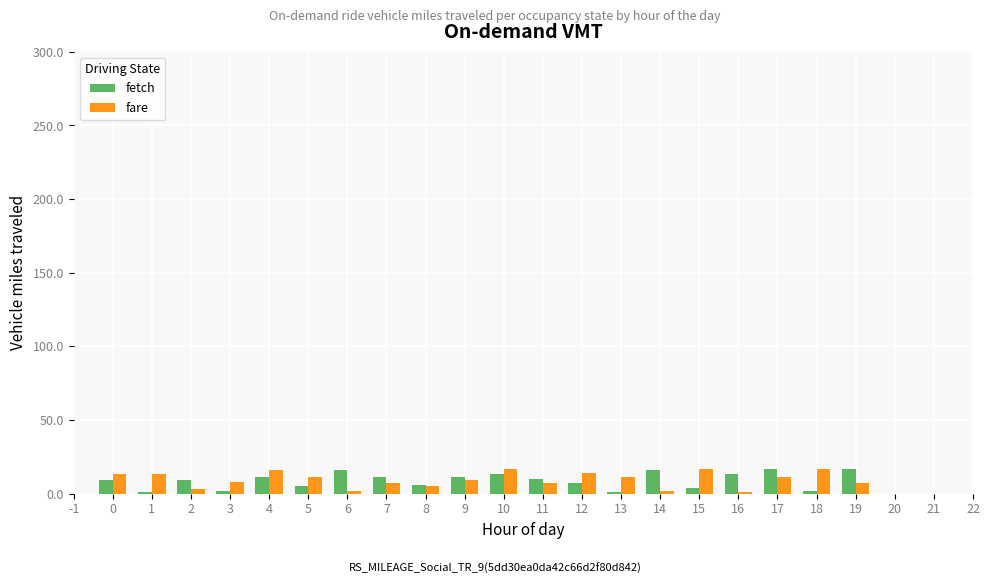

How many data points in fetch are less than 10?

10